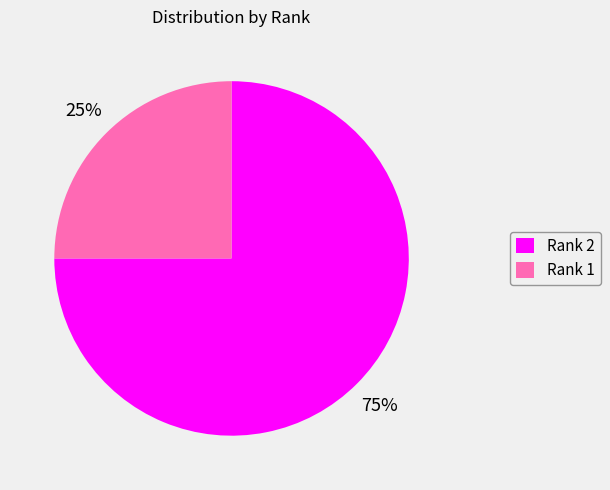

Which has a higher value, Rank 1 or Rank 2?

Rank 2